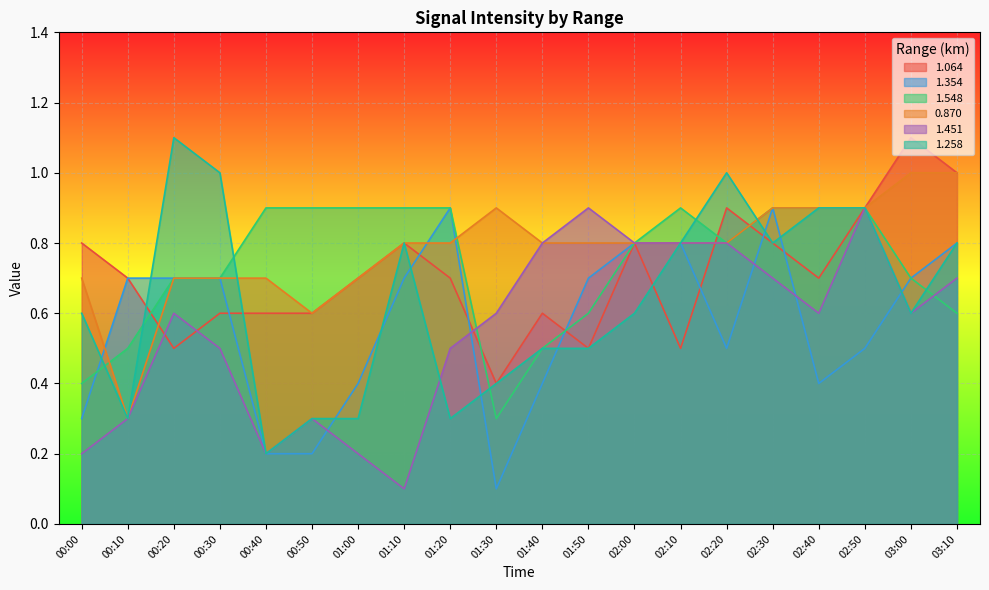

Which series has the largest total across all categories?

0.870